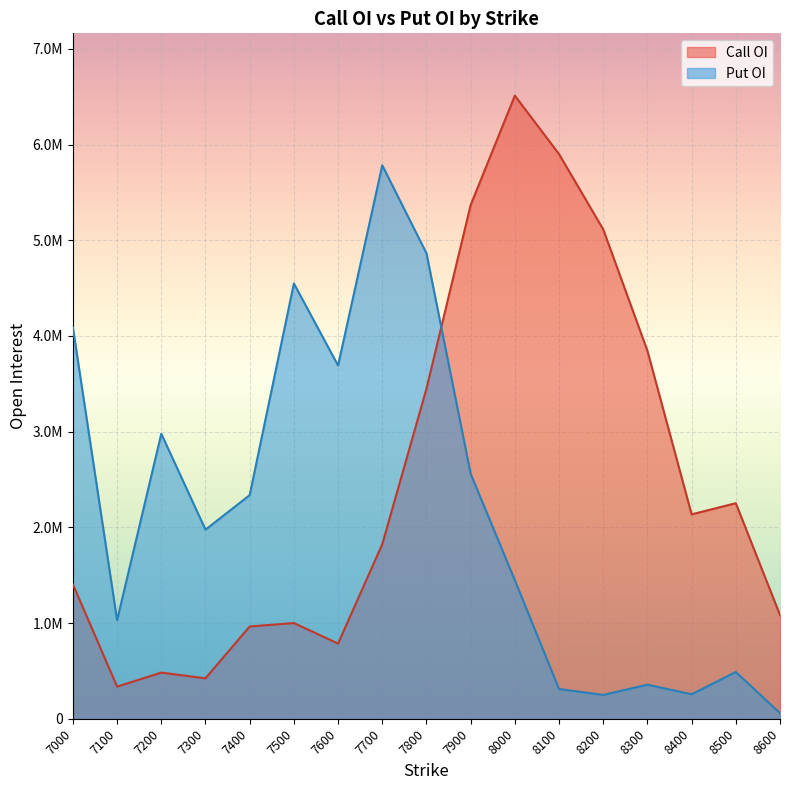

What is the total value across all series at 8200?

5362125